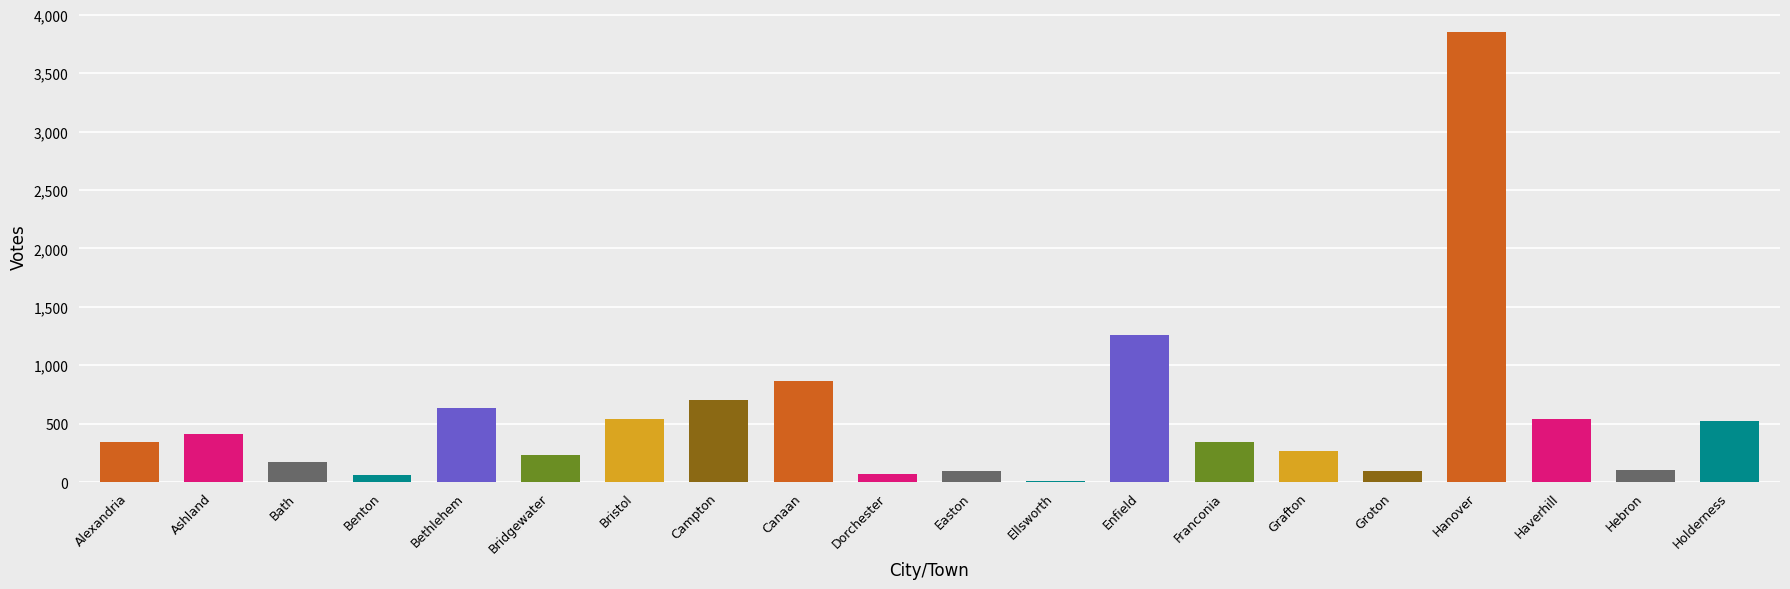

How many values are below 346?

10